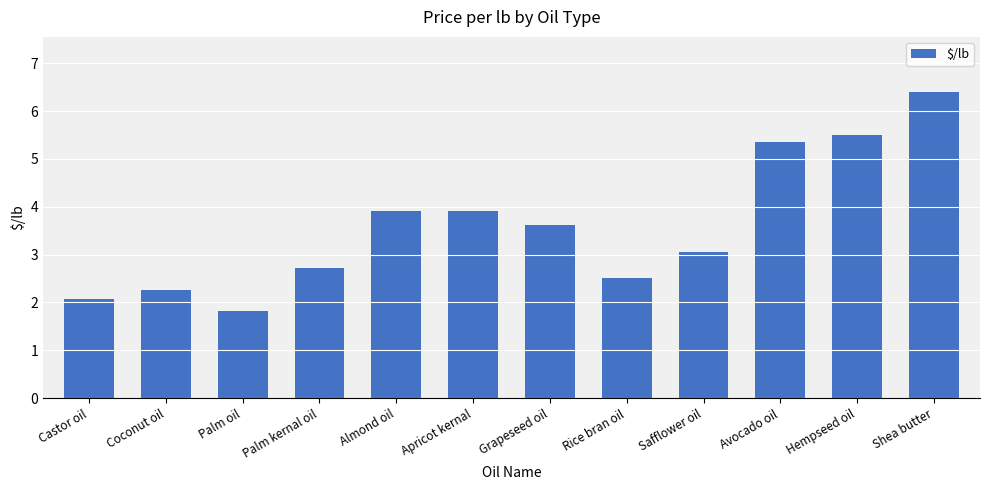

What is the minimum value shown in the chart?

1.8